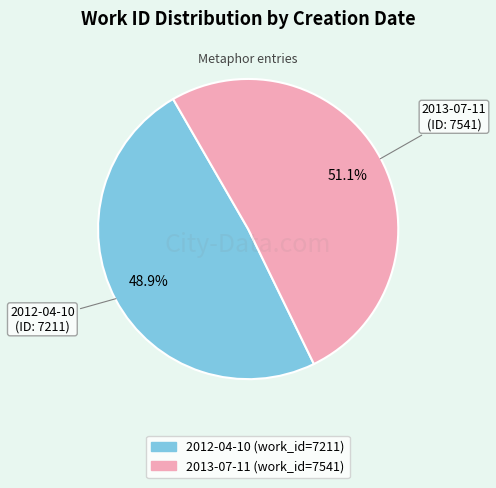

To the nearest percent, what portion does 2013-07-11 represent?

51%